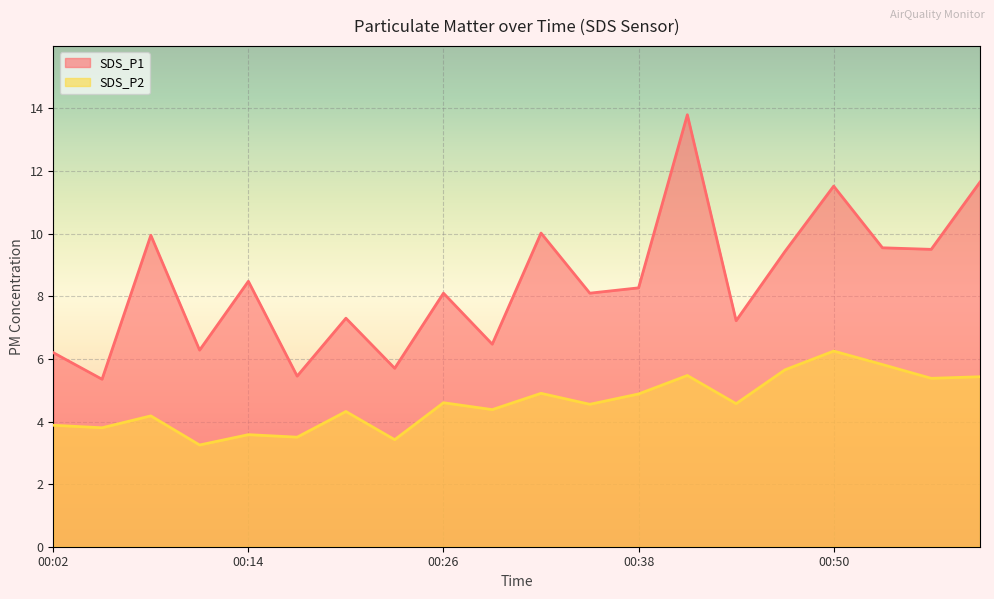

Which series has the largest range (max minus min)?

SDS_P1